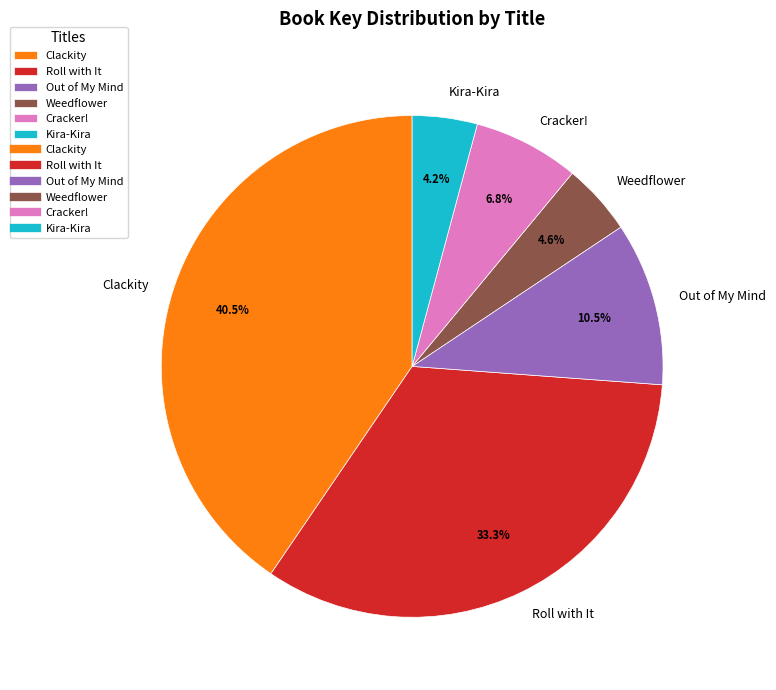

What percentage do Kira-Kira and Weedflower together represent?

8.8%